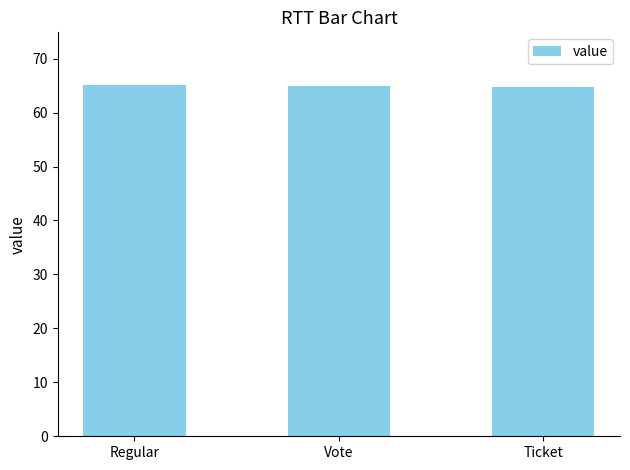

What is the maximum value shown in the chart?

65.1